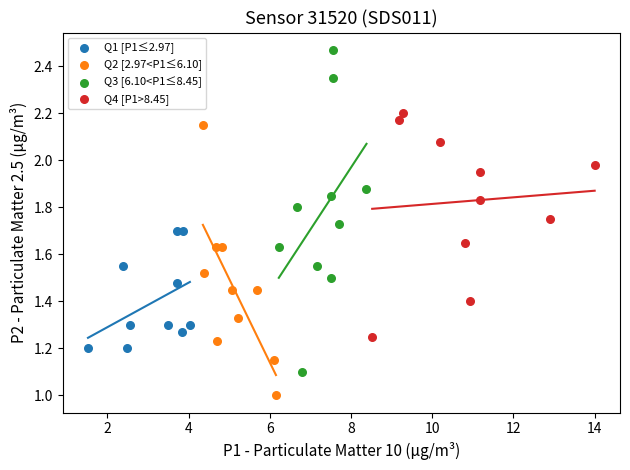

Which series contains the highest Y value?

Q3 [6.10<P1≤8.45]